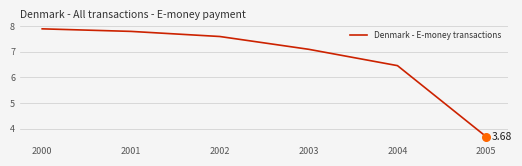

What is the ratio of the value at 2005 to the value at 2003?

0.5